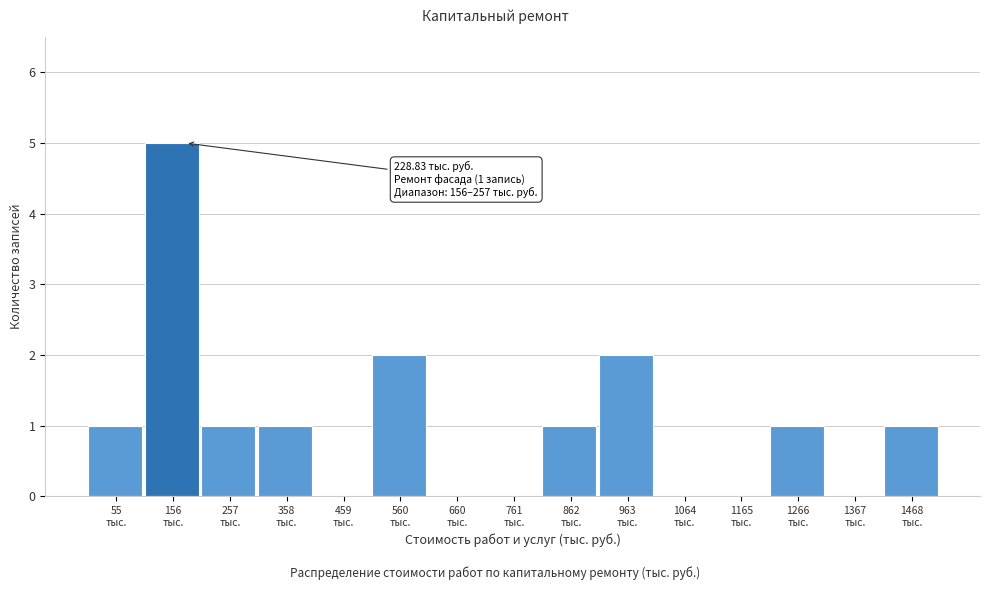

What is the sum of all values?

15